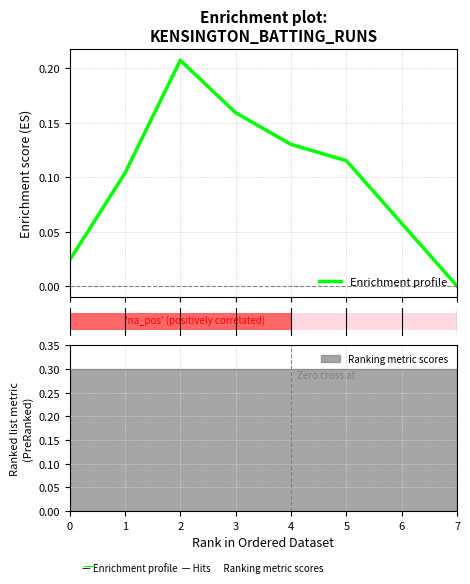

What is the approximate value at 2?

0.2